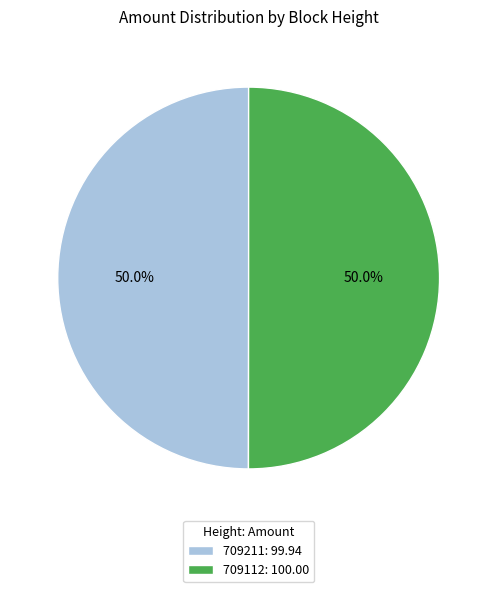

Combined, what portion of the pie is 709112 and 709211?

100.0%